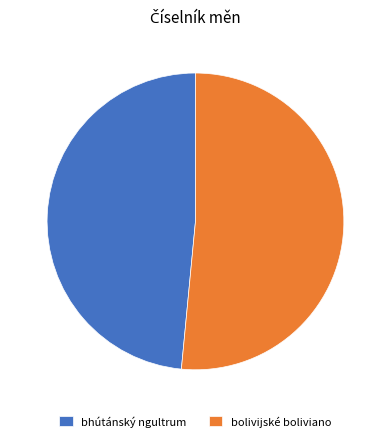

Rank the categories by value from highest to lowest.

bolivijské boliviano, bhútánský ngultrum